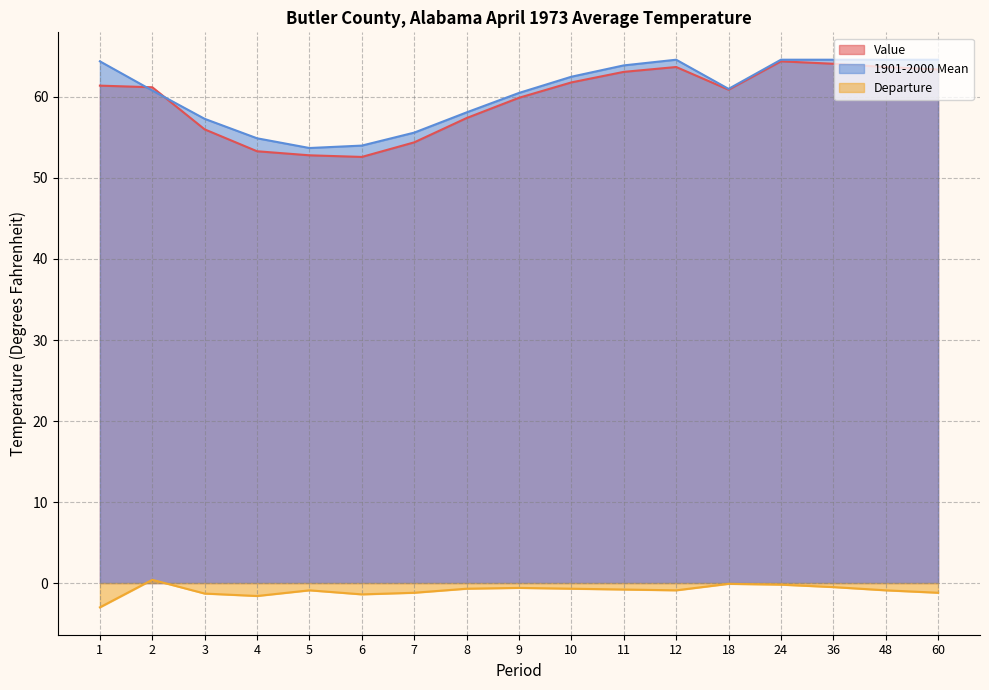

What is the difference between the maximum and second lowest values in the Value series?

11.6